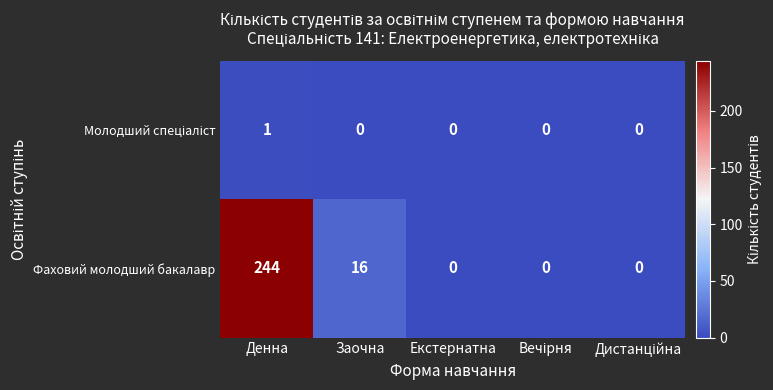

What is the greatest value displayed?

244